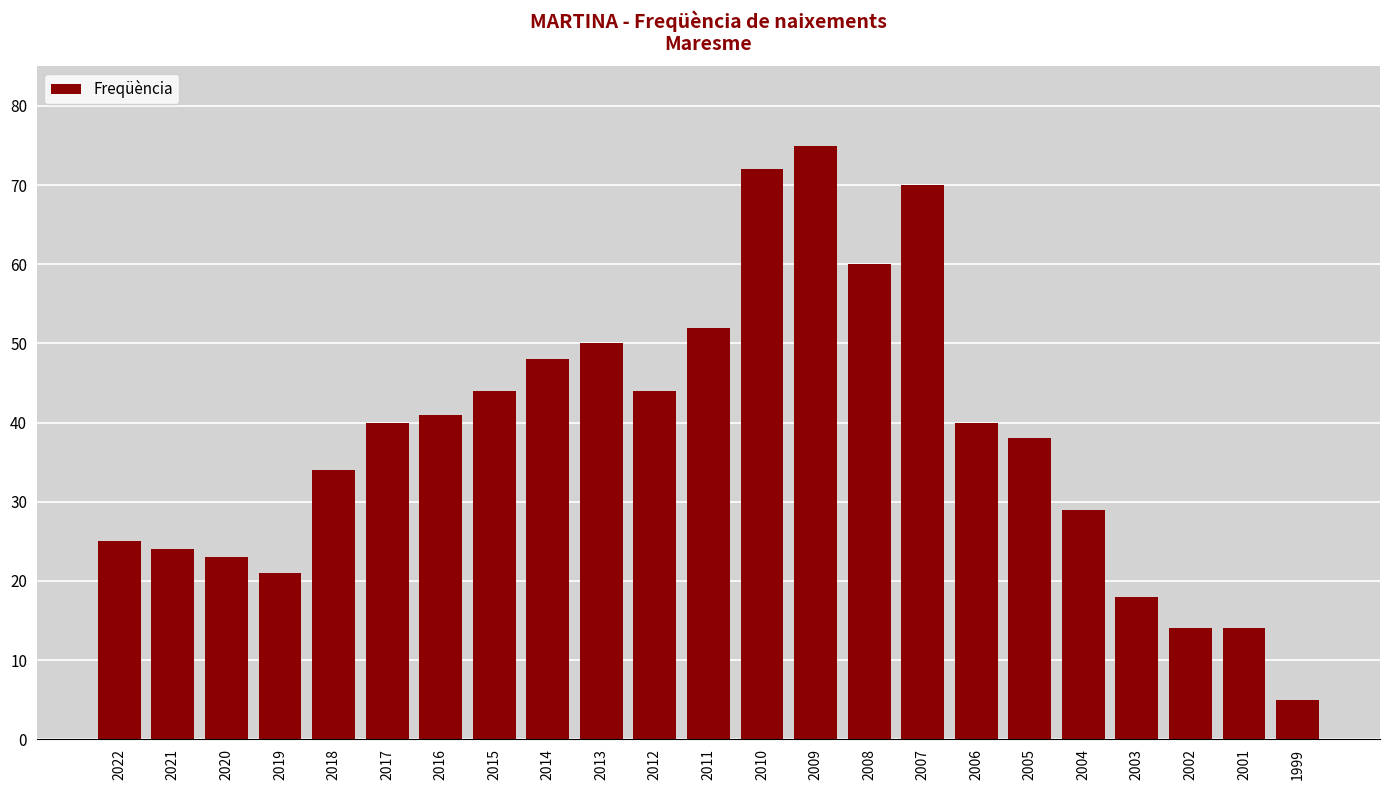

Approximately how many times larger is the value at 2011 compared to 2014?

1.1